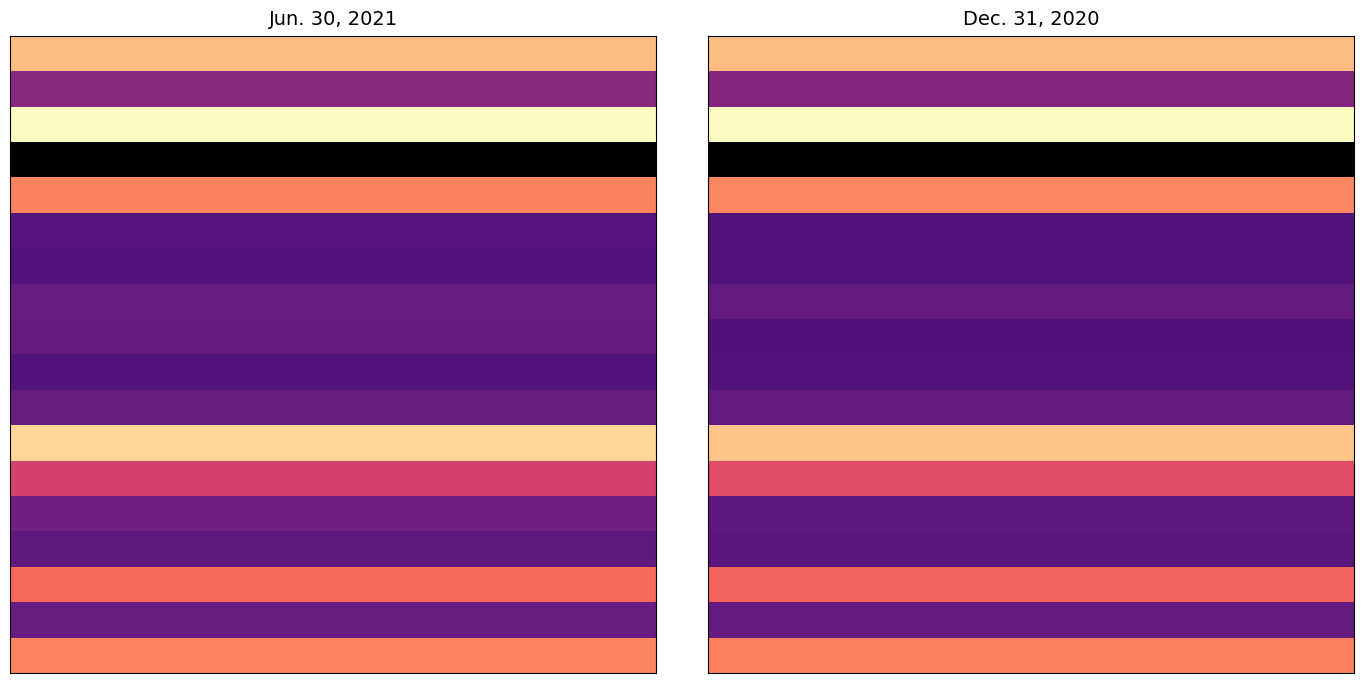

At how many categories does at least one series exceed 0?

20